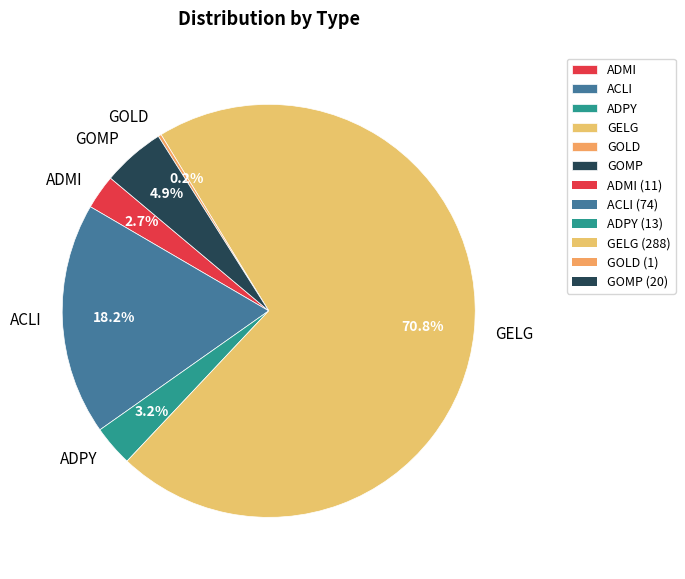

What is the majority slice?

GELG